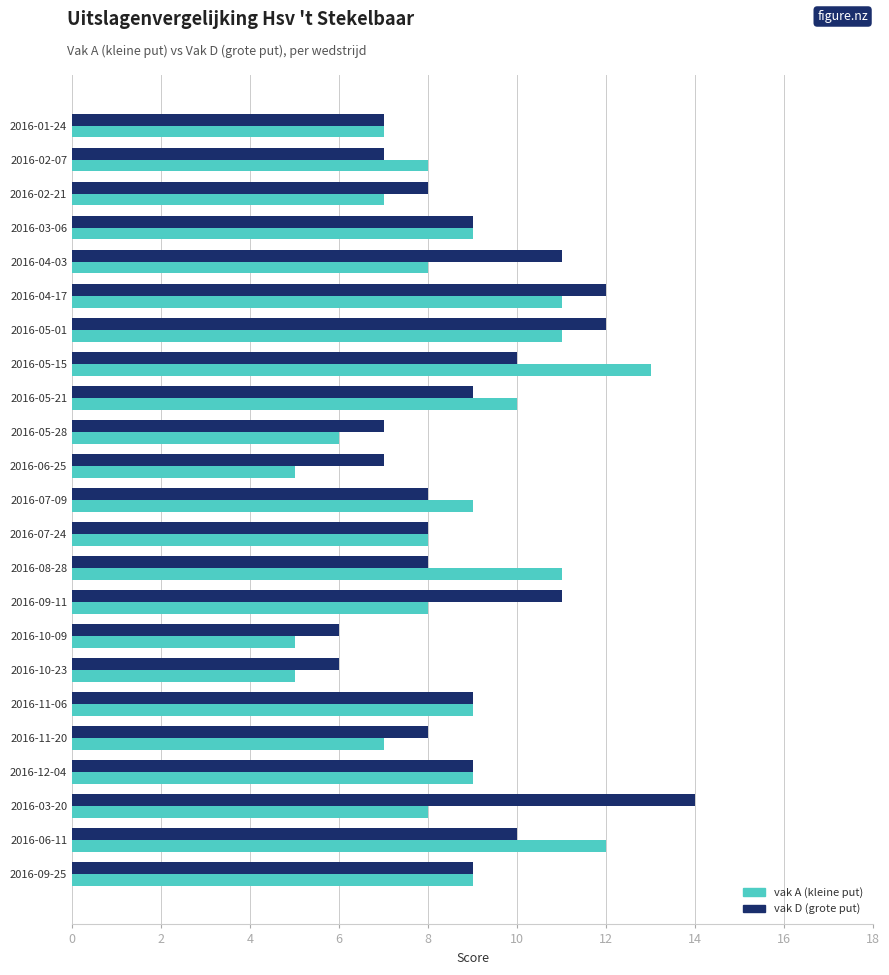

At which category does the chart reach its peak across all series?

2016-03-20